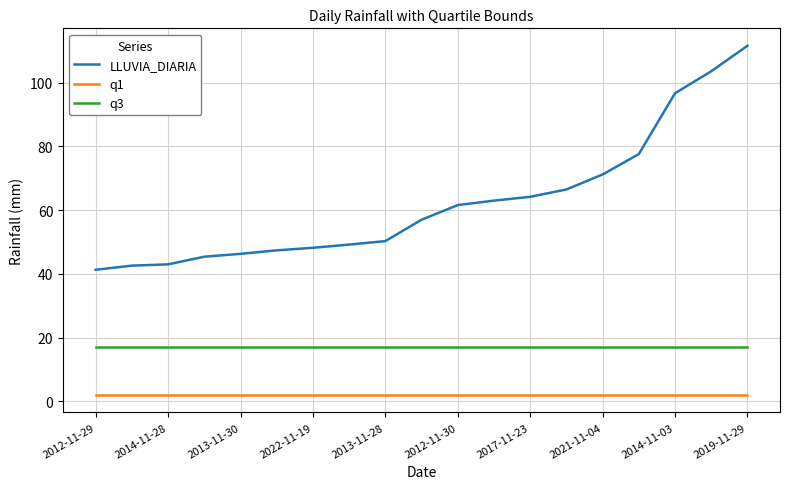

Is this an area chart (filled region under the line)?

No